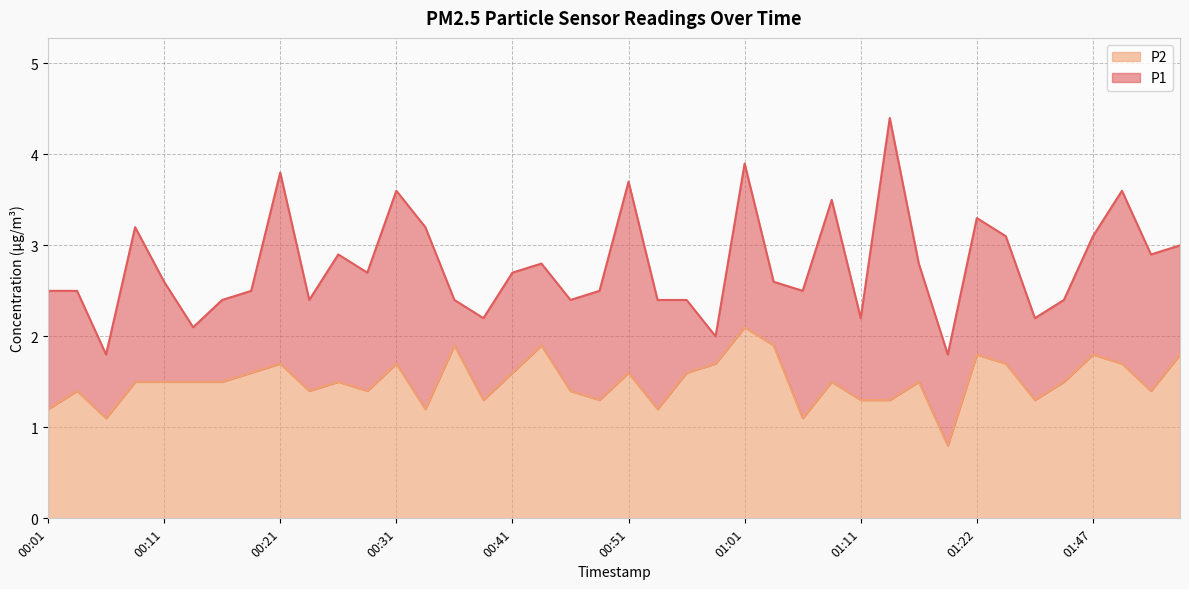

Which series has the widest spread of values?

P1